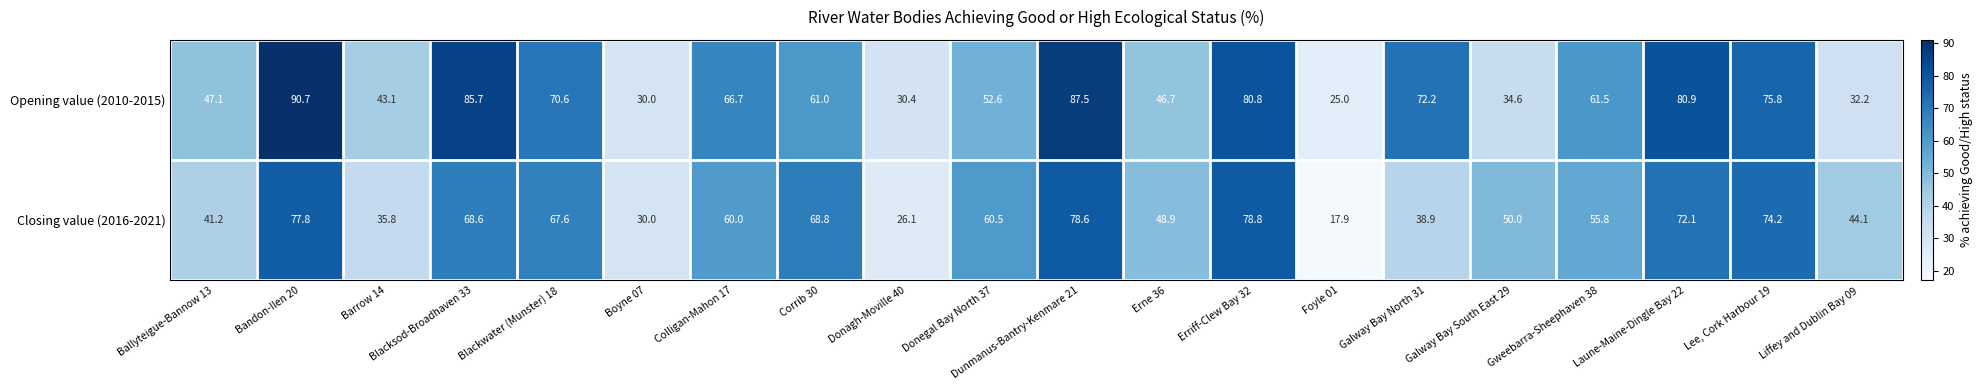

What is the total value across all series at Foyle 01?

42.9